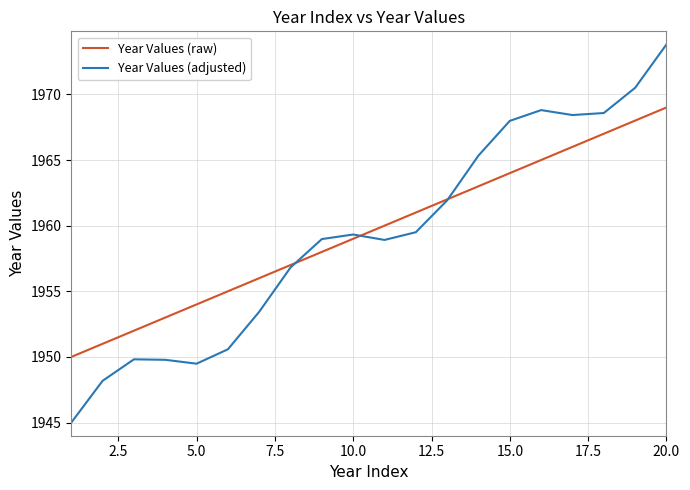

What is the minimum value for Year Values (raw)?

1950.0